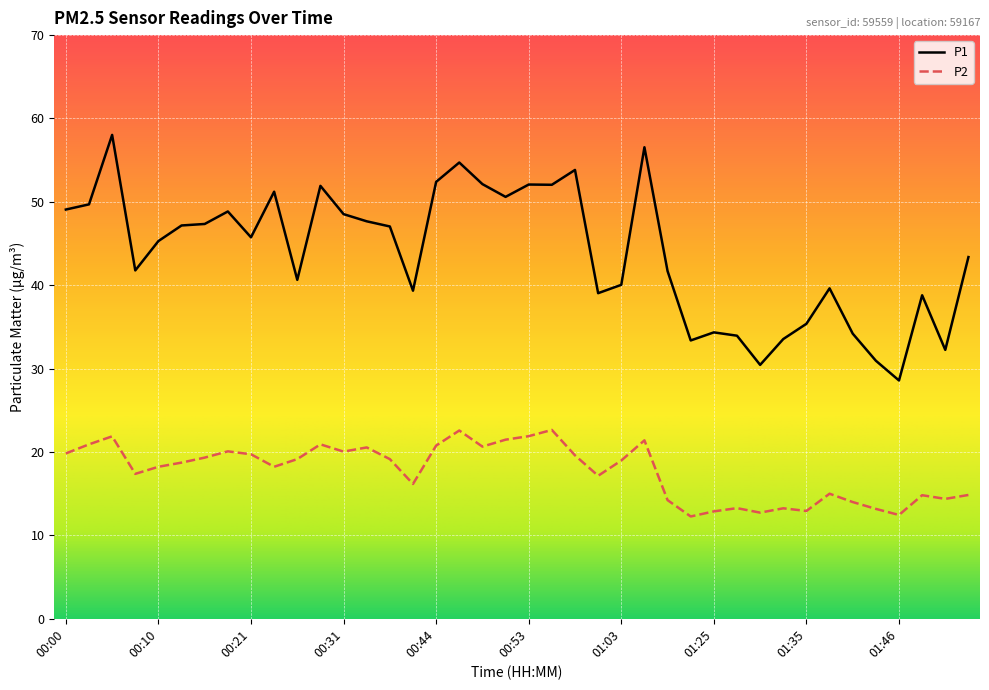

List the series in order of their peak value, lowest first.

P2, P1